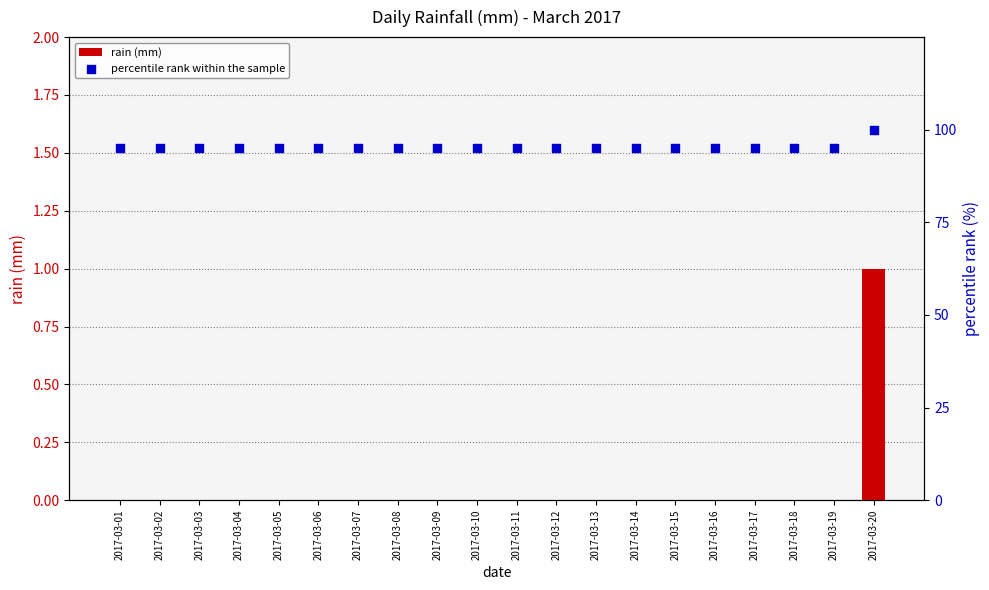

At how many categories does at least one series exceed 73?

20